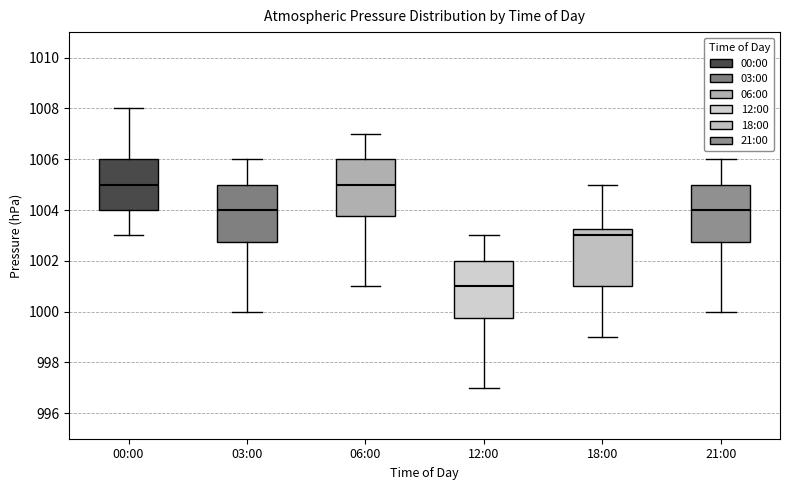

Reading left to right, read every box against the y-axis: the position of its median line, the range the box covers, and the ends of its whiskers. The values are not printed on the chart, so give them approximately, as read against the axis.

00:00: median 1005.0, box 1004.0 to 1006.0, whiskers 1003.0 to 1008.0
03:00: median 1004.0, box 1002.8 to 1005.0, whiskers 1000.0 to 1006.0
06:00: median 1005.0, box 1003.8 to 1006.0, whiskers 1001.0 to 1007.0
12:00: median 1001.0, box 999.8 to 1002.0, whiskers 997.0 to 1003.0
18:00: median 1003.0, box 1001.0 to 1003.2, whiskers 999.0 to 1005.0
21:00: median 1004.0, box 1002.8 to 1005.0, whiskers 1000.0 to 1006.0